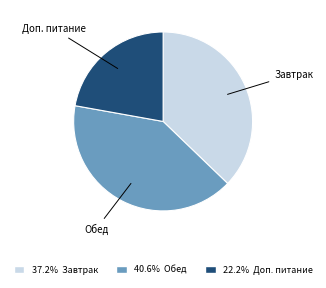

Does any single category account for the majority?

No